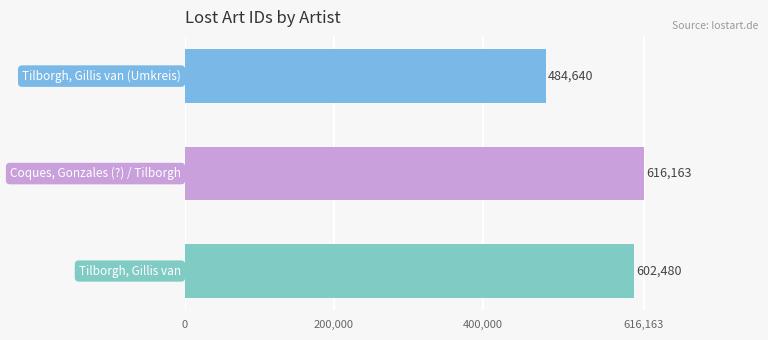

How many values are between 484640 and 616163?

3